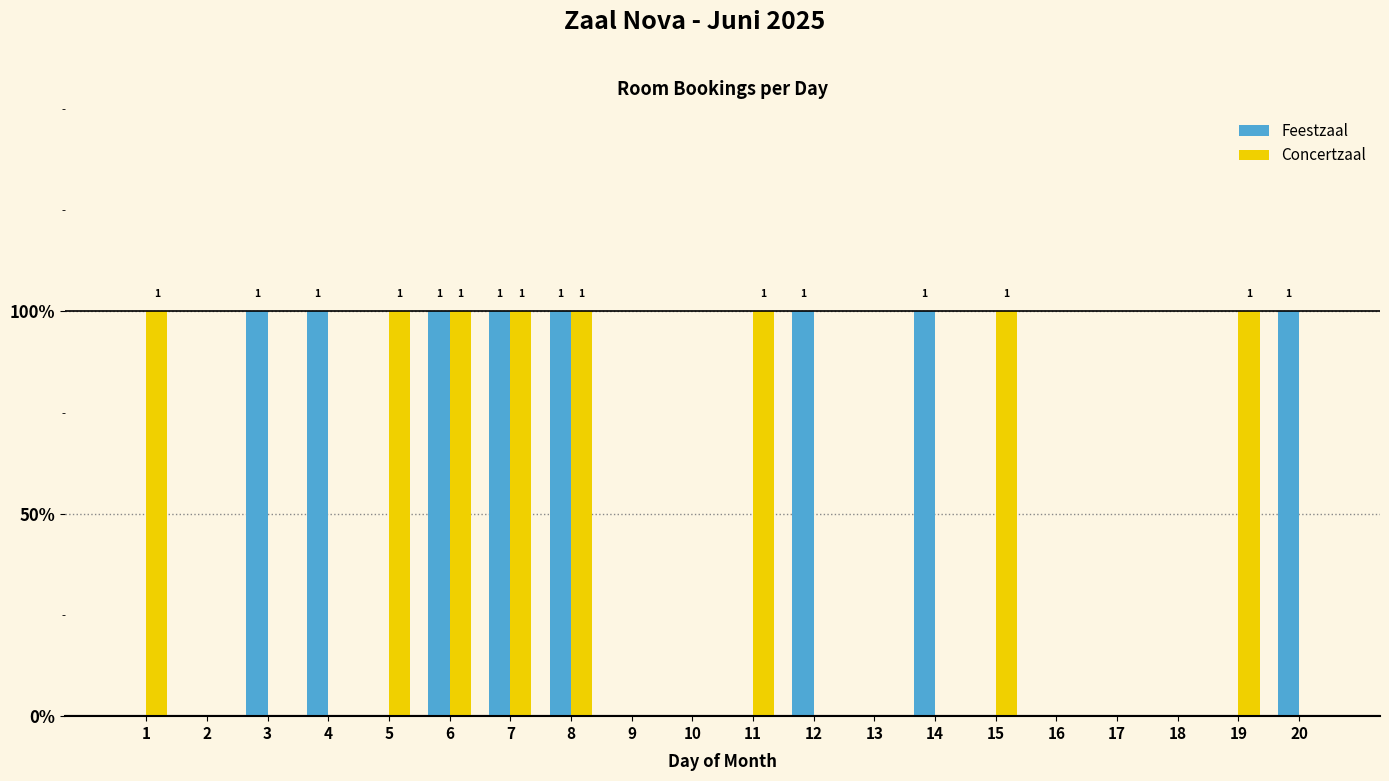

What are all the series names shown in the legend?

Feestzaal, Concertzaal